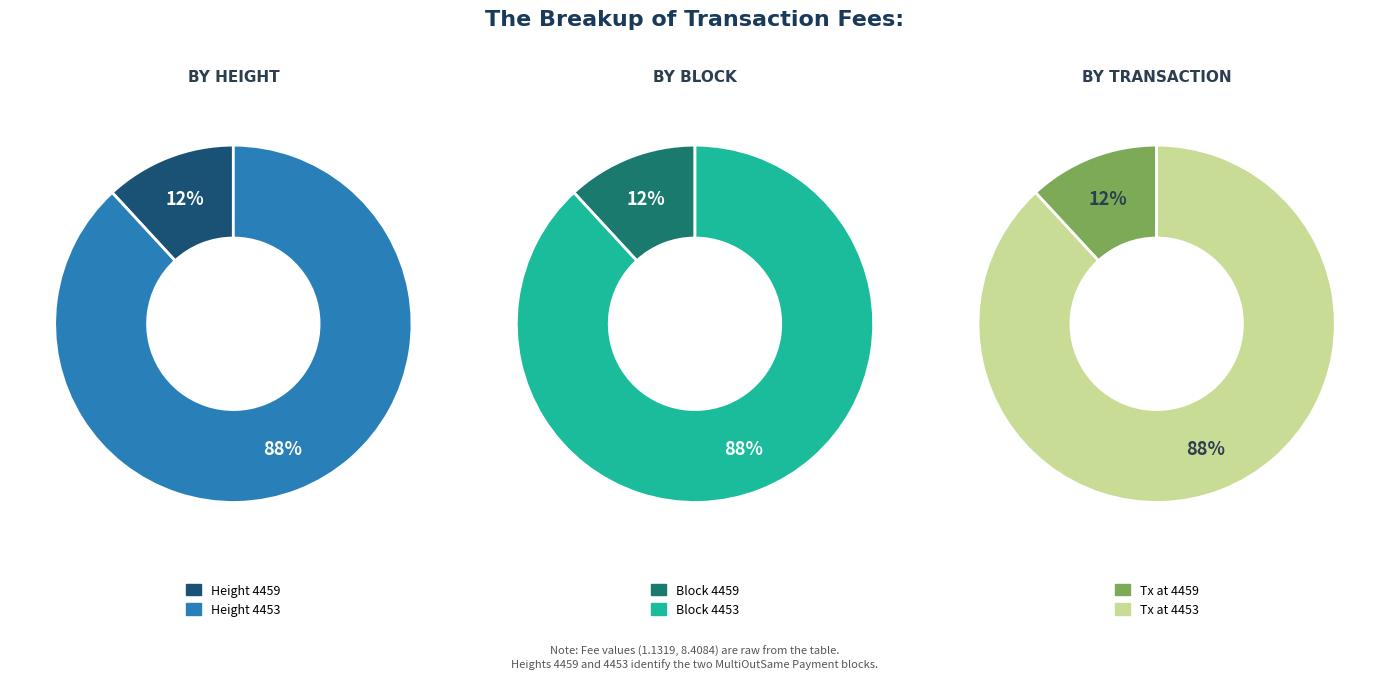

Which slice is the smallest?

4459